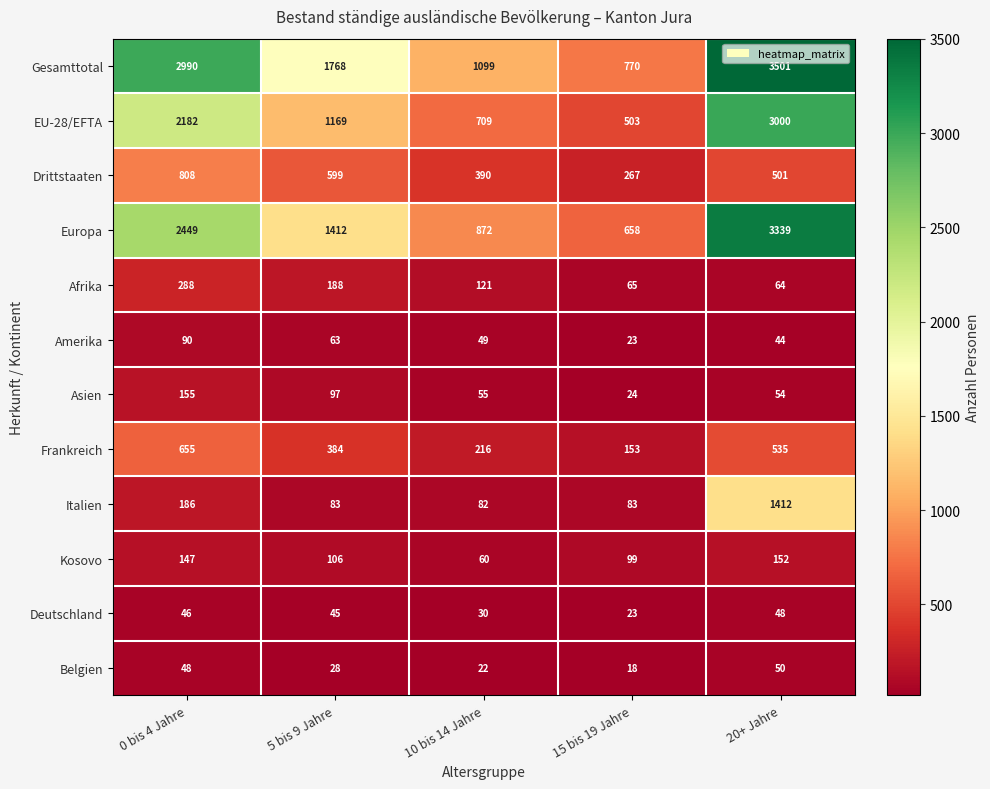

What is the difference between the maximum and minimum values in the Deutschland series?

25